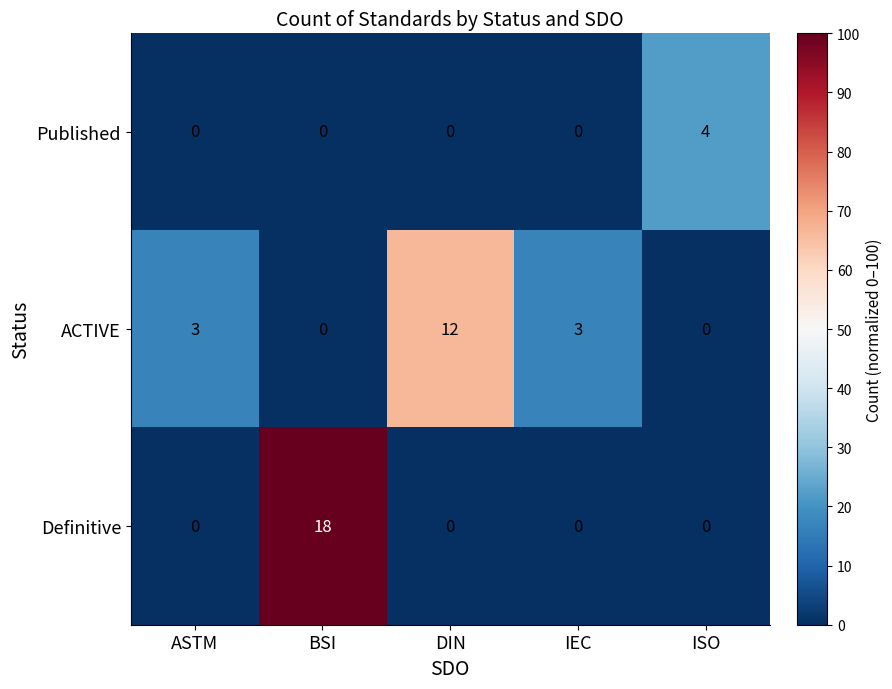

Reading left to right, what are all the values shown in this chart?

Published: 0	0	0	0	4
ACTIVE: 3	0	12	3	0
Definitive: 0	18	0	0	0